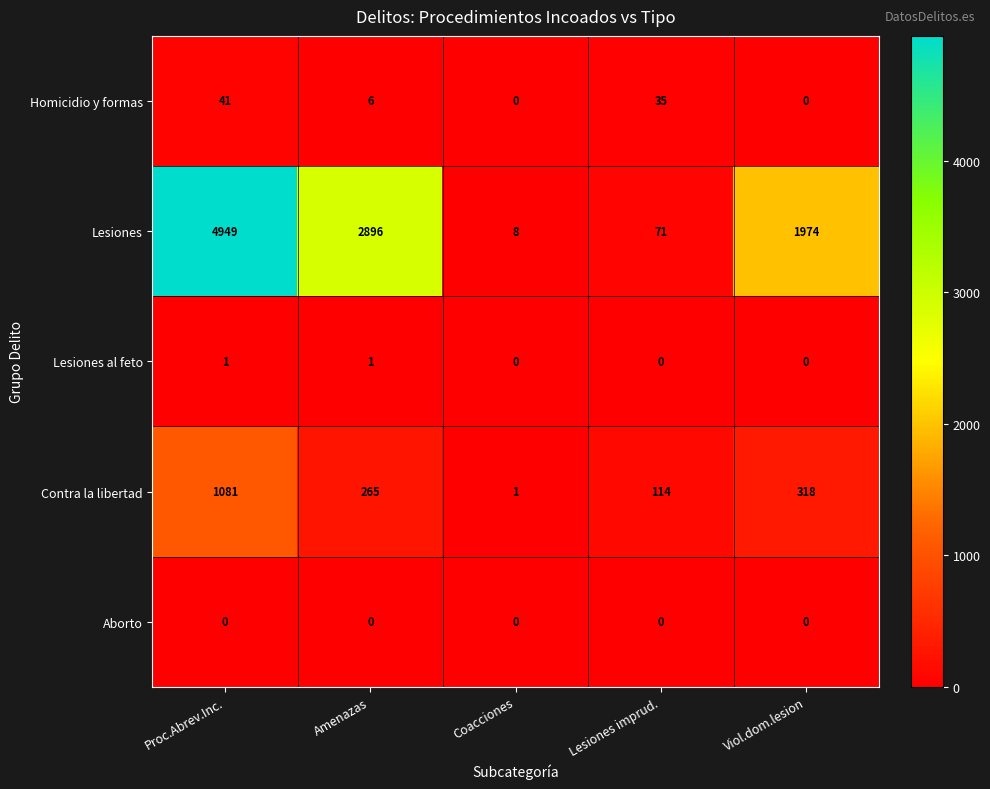

List the series in order of their peak value, lowest first.

Aborto, Lesiones al feto, Homicidio y formas, Contra la libertad, Lesiones